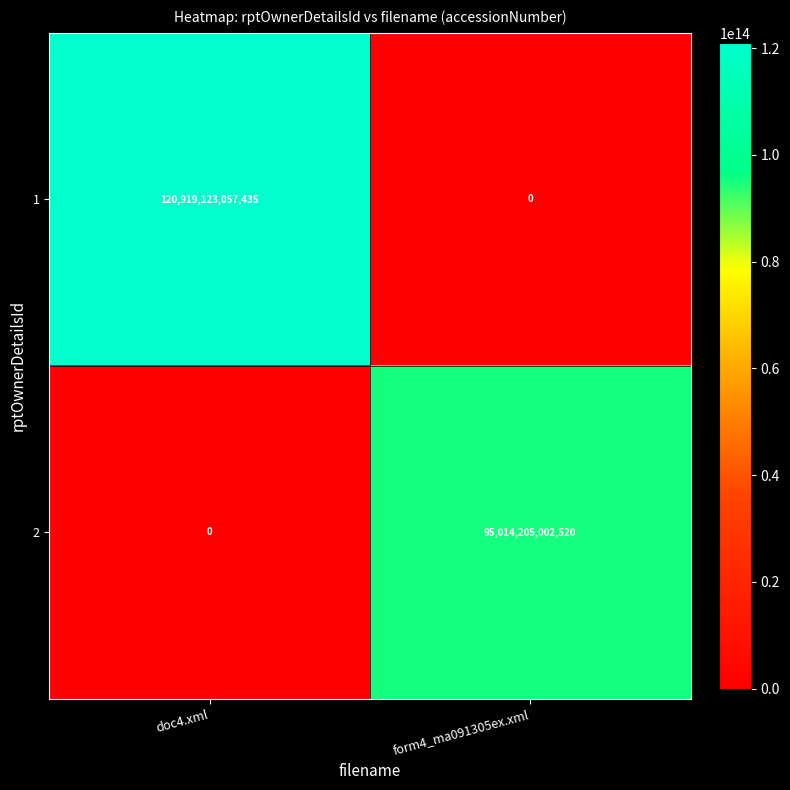

What is the difference between the maximum and minimum values in the 2 series?

95014205002520